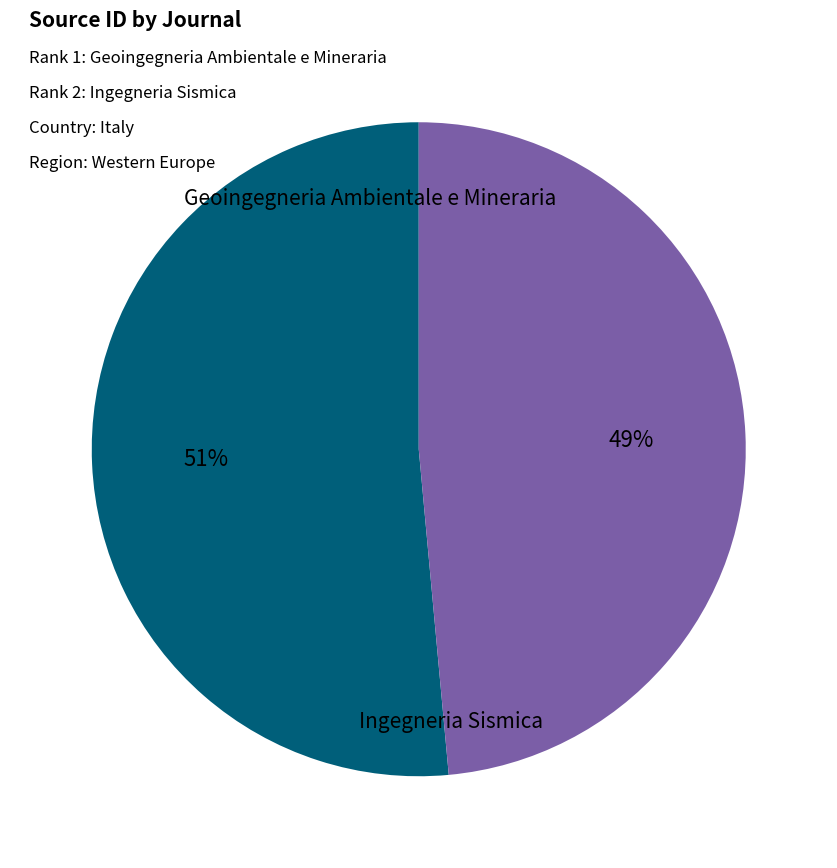

To the nearest percent, what is the average slice percentage?

50%